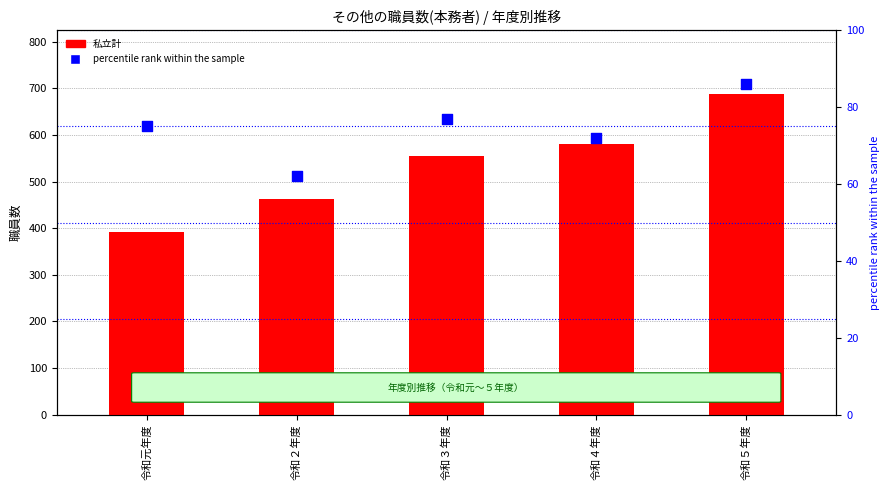

Which series contains the highest Y value?

私立計